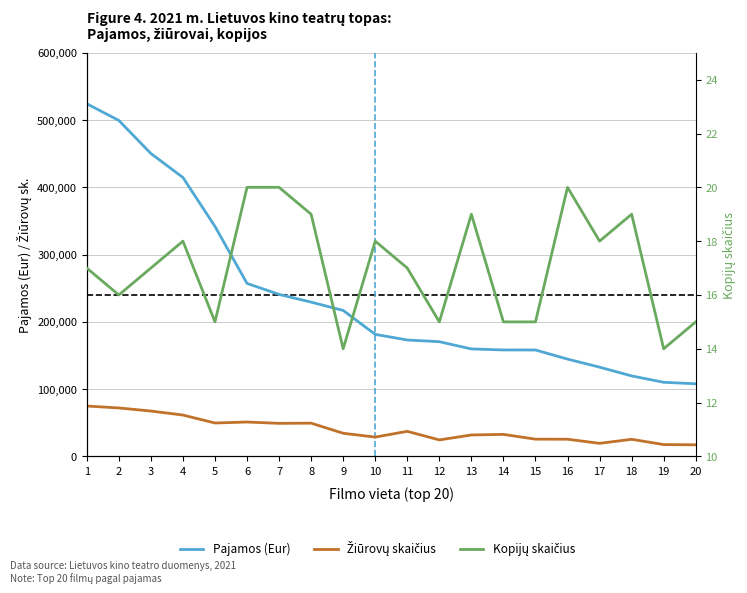

The Pajamos (Eur) series shows 257178.2 at 6. True or false?

True